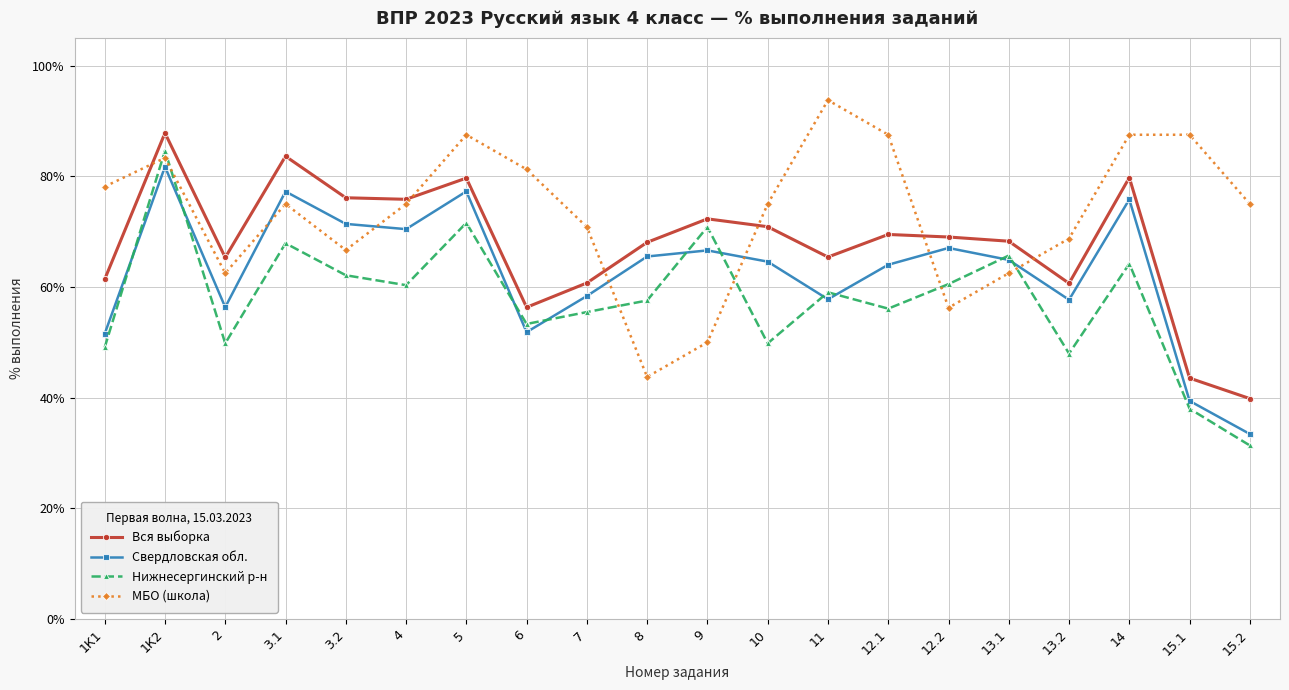

Read the Нижнесергинский р-н value at 7.

55.5